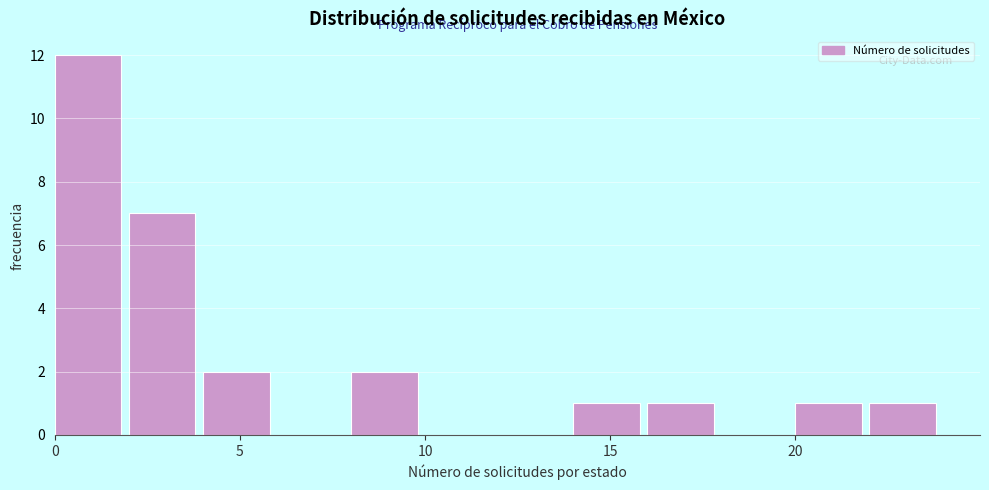

Reading left to right, transcribe this chart: for each bar, give the range it covers on the x-axis and its height. The values are not printed on the chart, so give them approximately, as read against the axis.

0 to 2: 12
2 to 4: 7
4 to 6: 2
6 to 8: 0
8 to 10: 2
10 to 12: 0
12 to 14: 0
14 to 16: 1
16 to 18: 1
18 to 20: 0
20 to 22: 1
22 to 24: 1